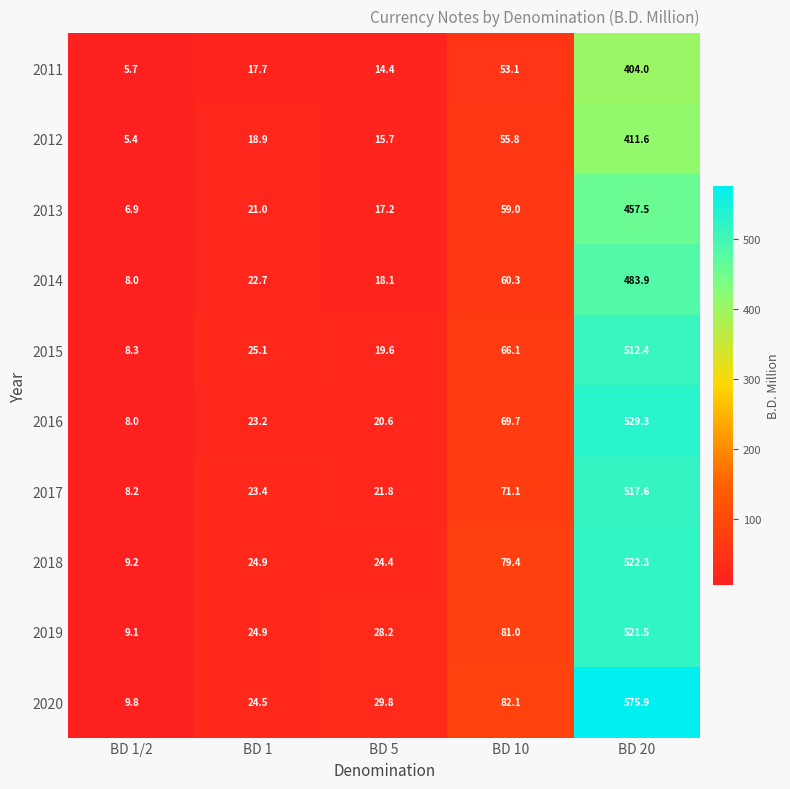

Count the number of categories in the chart.

5